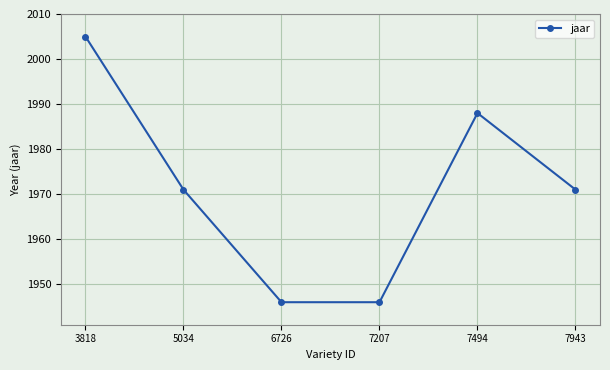

What is the sum of all values?

11827